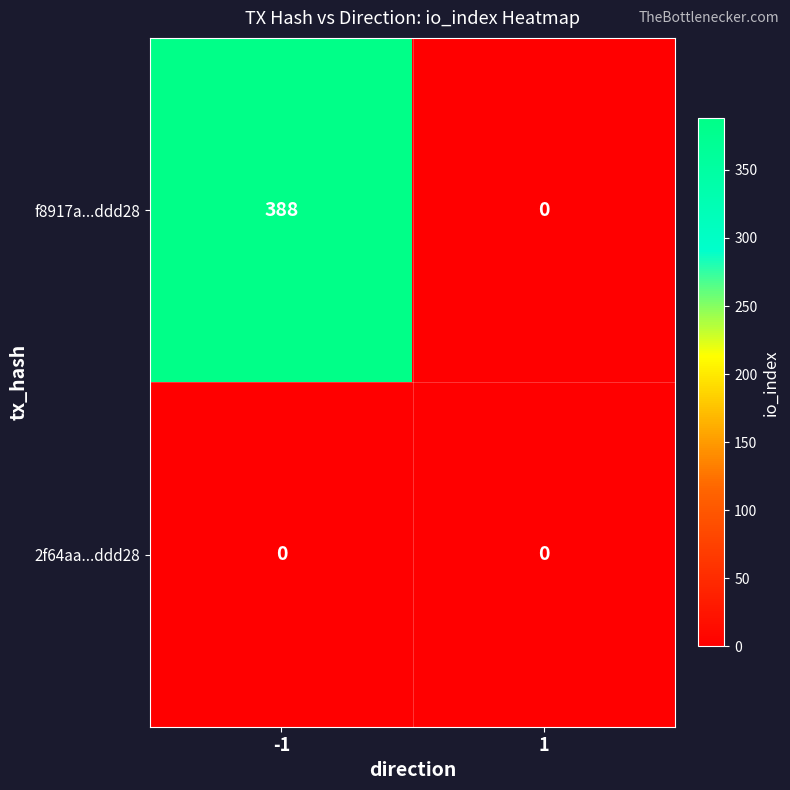

What is the average value of the f8917a...ddd28 series?

194